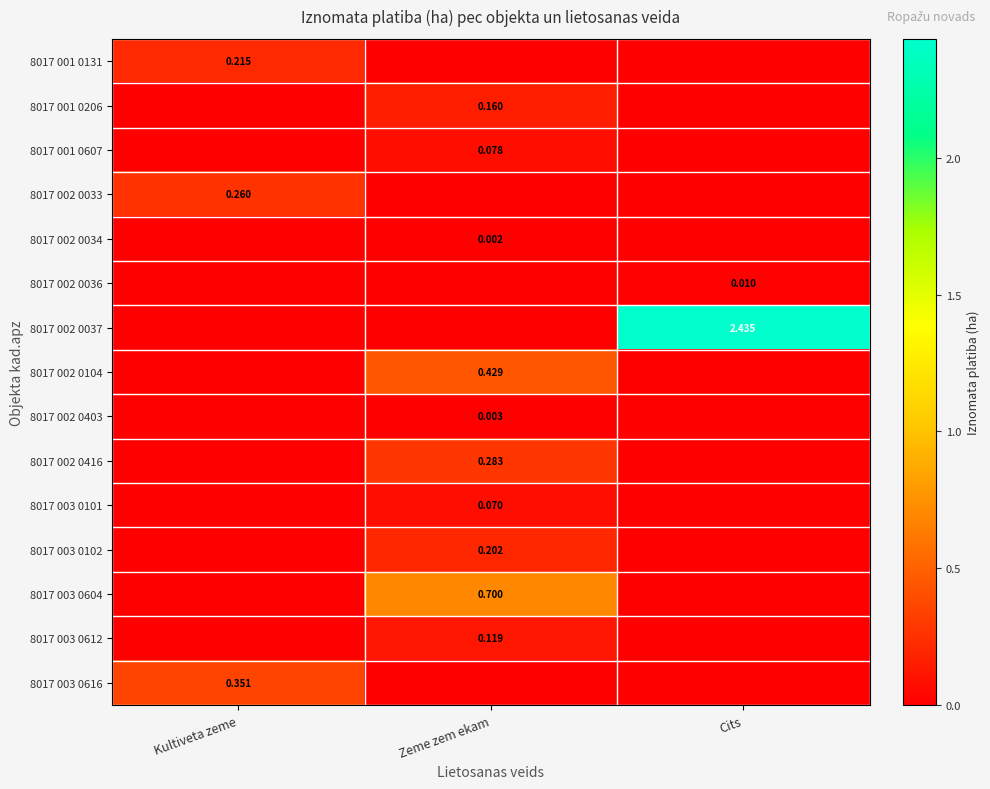

What is the greatest value displayed?

2.4